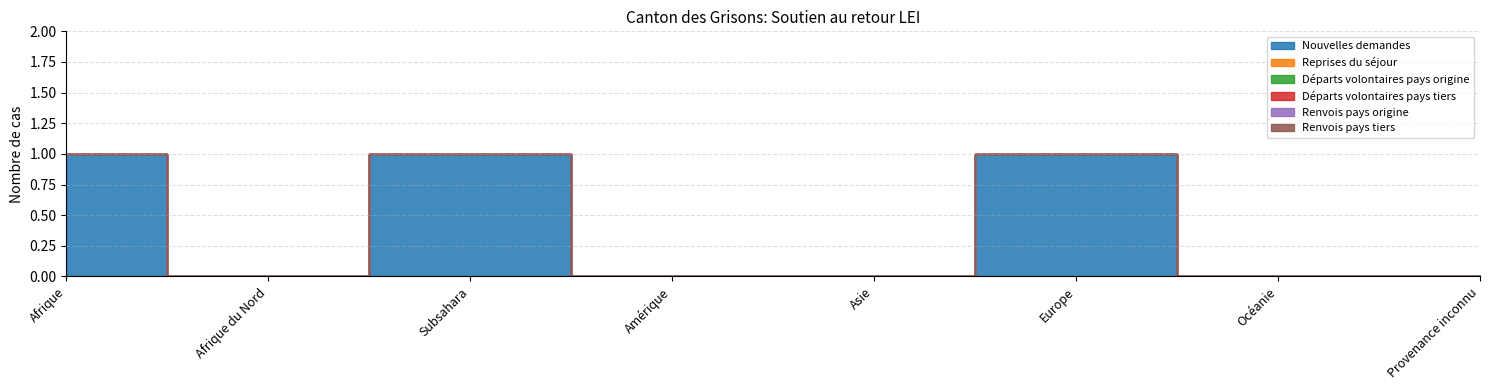

List the labels in order of Reprises du séjour value, largest first.

Afrique, Afrique du Nord, Subsahara, Amérique, Asie, Europe, Océanie, Provenance inconnu